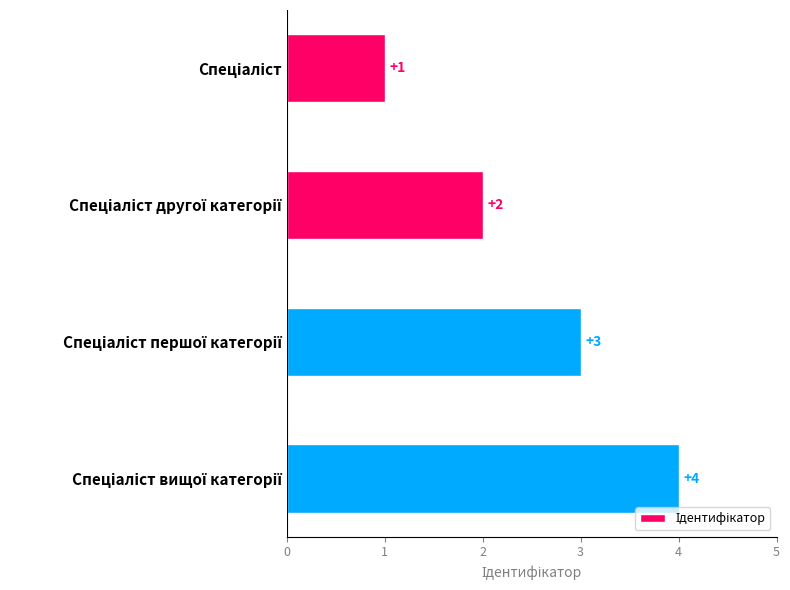

Does the chart contain stacked bars?

No